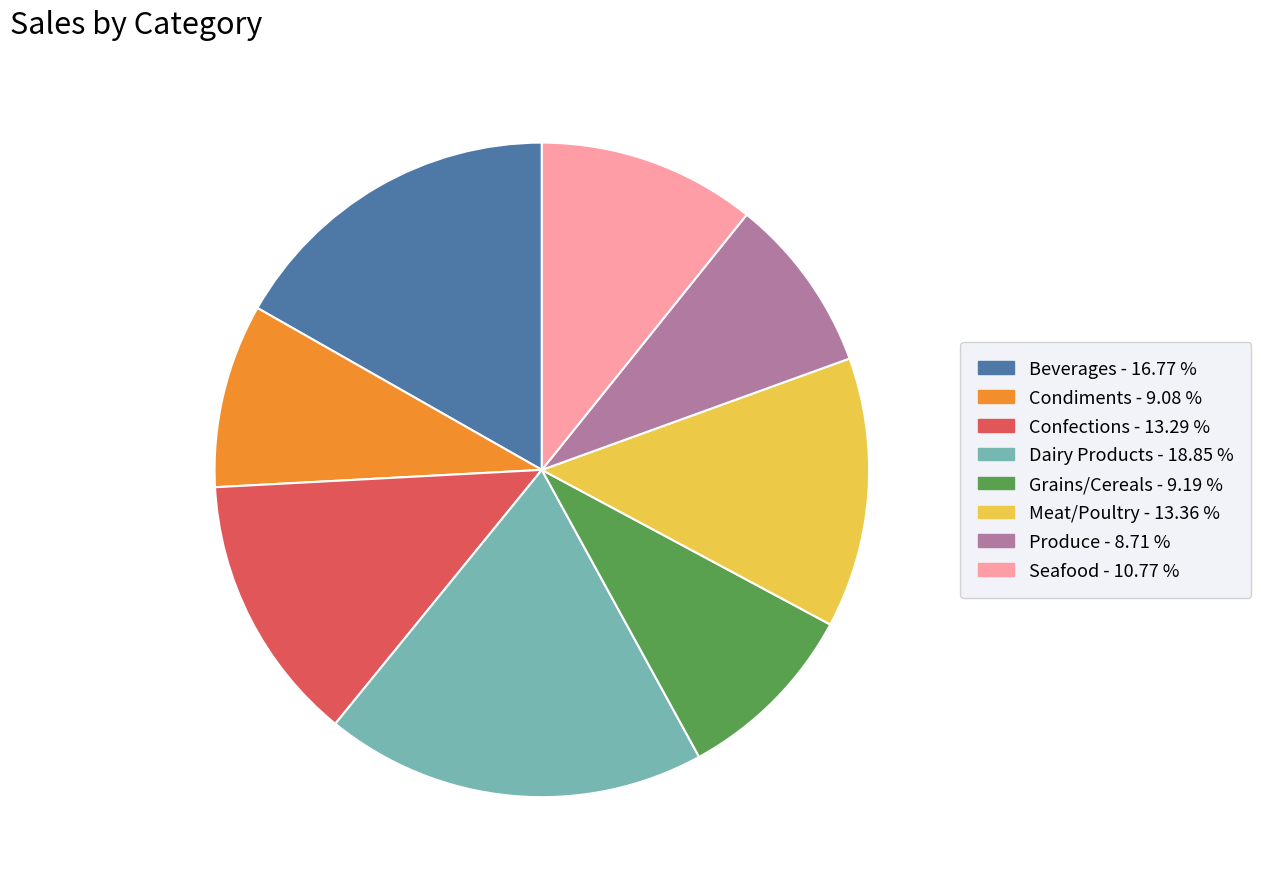

Do Seafood and Confections together represent more than half of the pie?

No